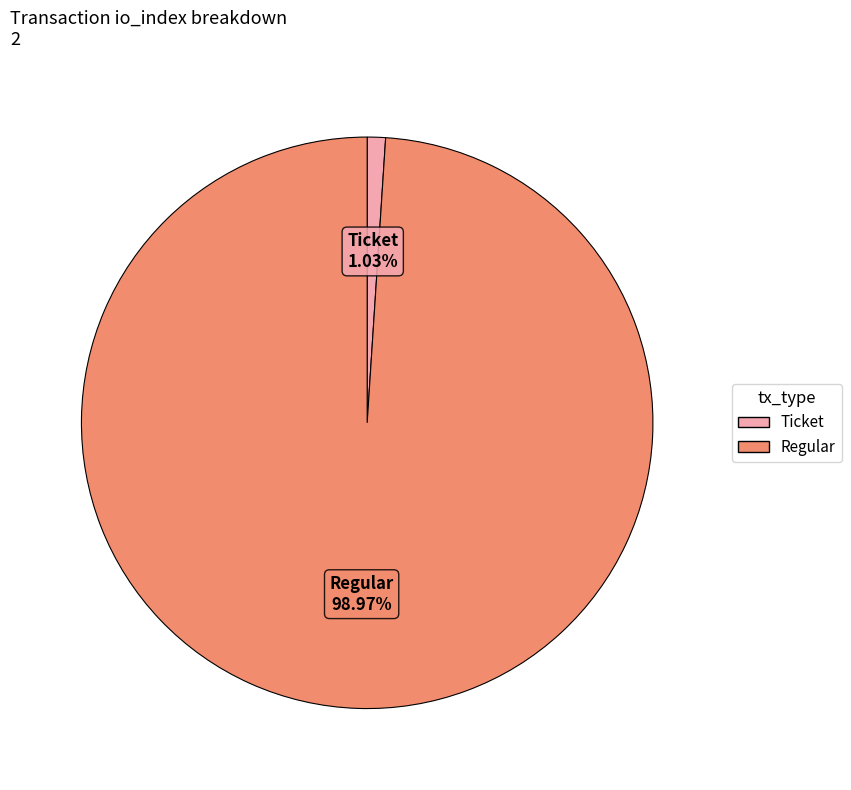

Is there any slice that represents more than half of the pie?

Yes